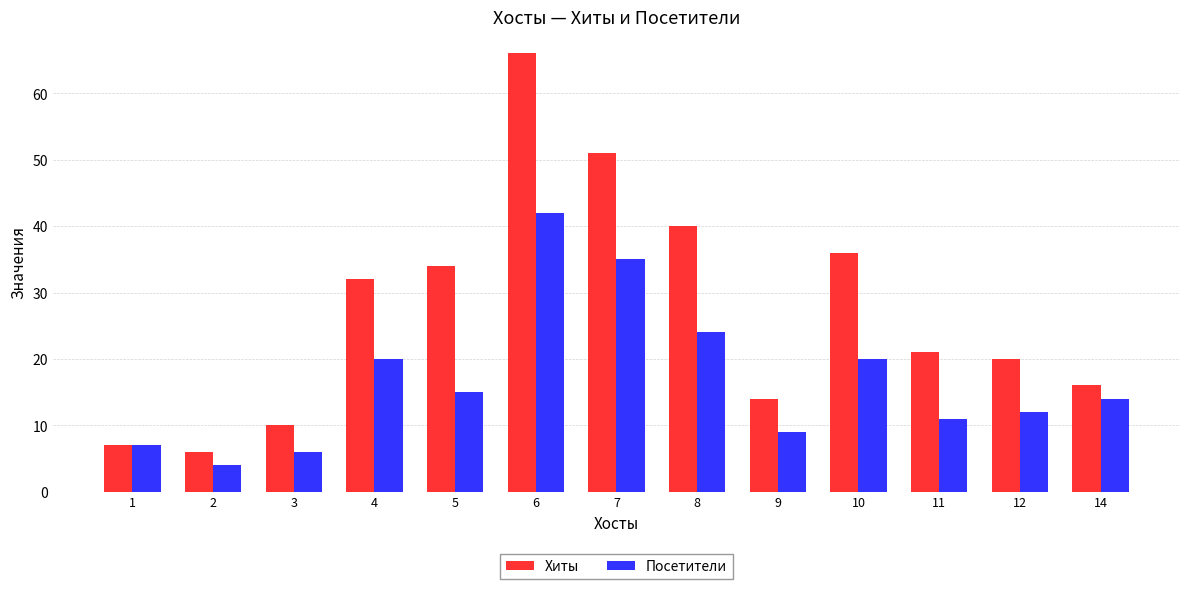

What is the value of the Посетители bar at the 8th from the left?

24